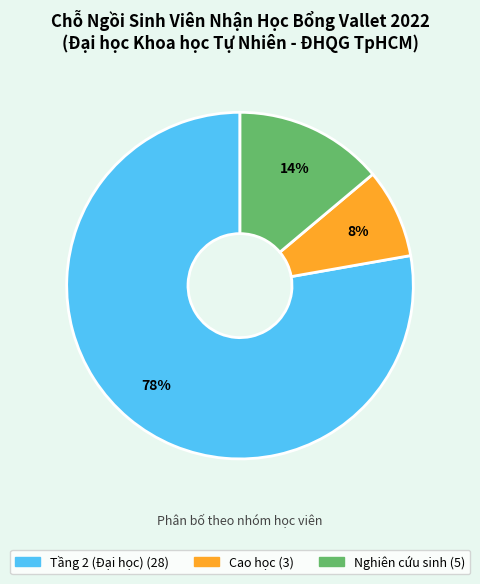

Is there a majority slice in this chart?

Yes